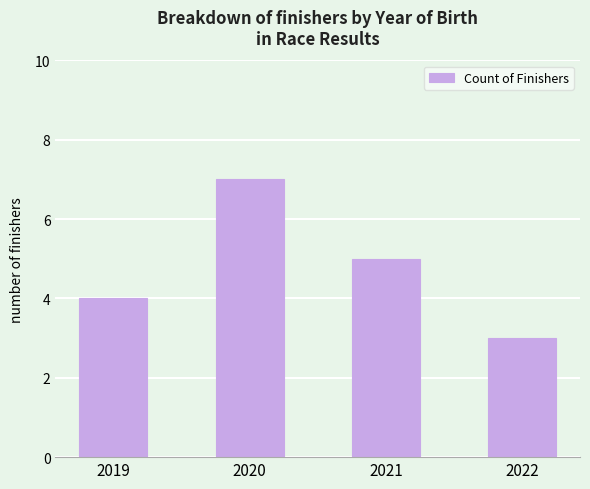

What is the smallest value displayed?

3